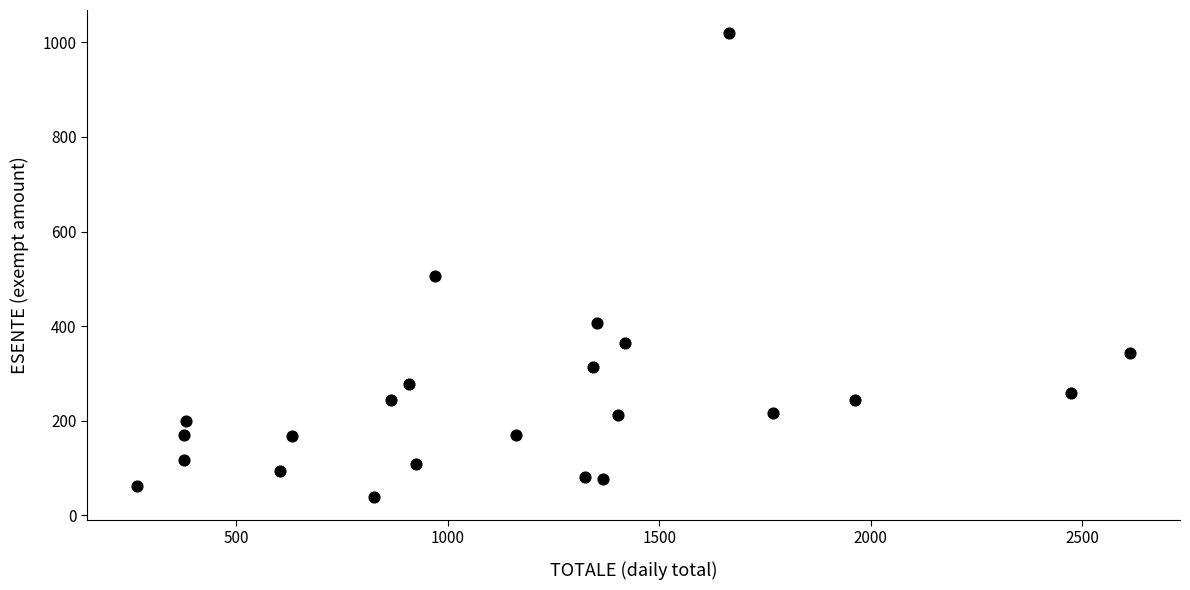

What Y value in the scatter plot is closest to 529?

505.2